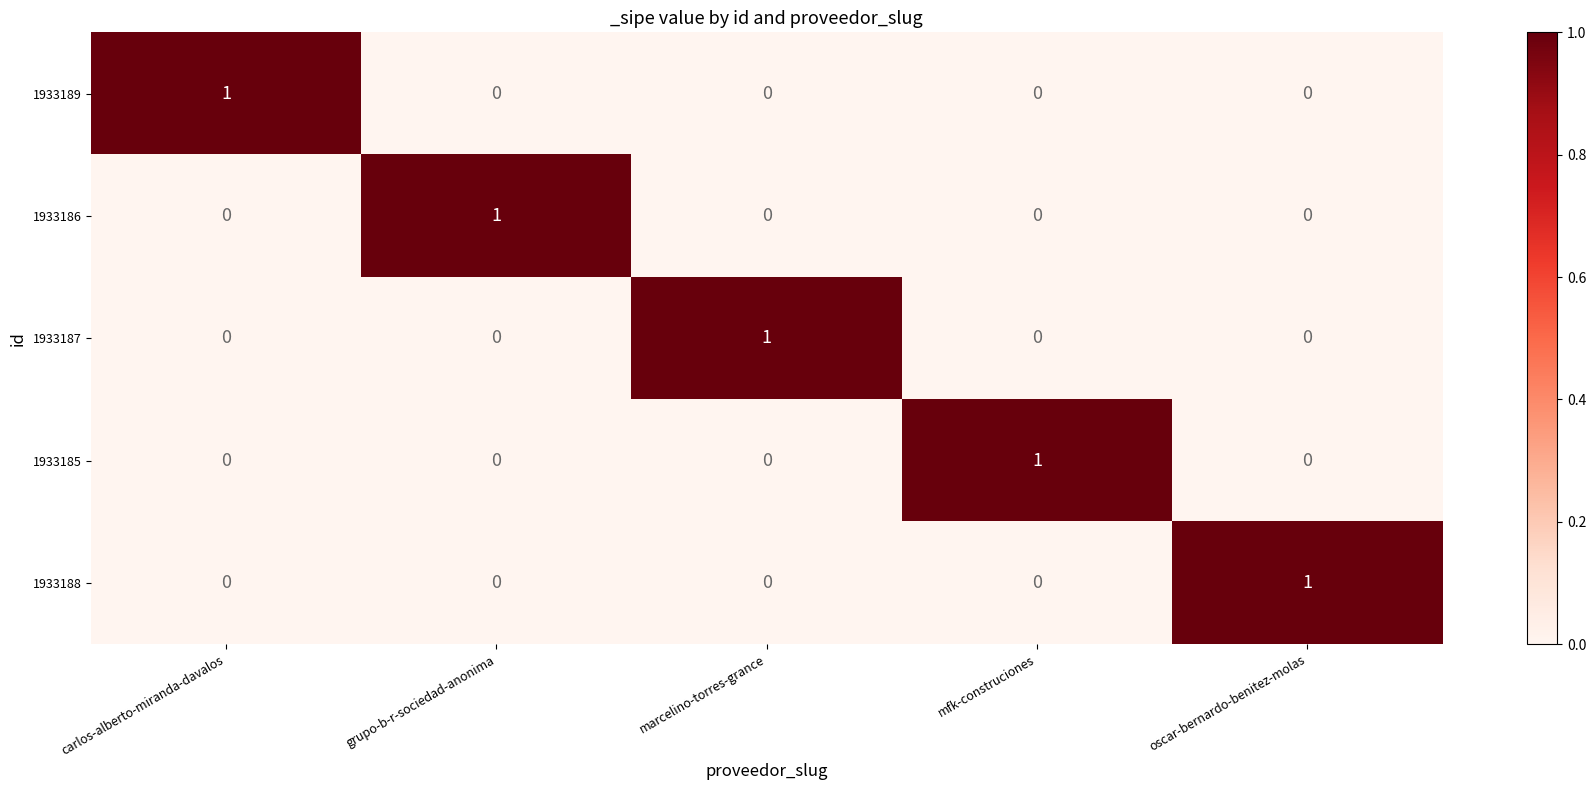

At how many categories does at least one series exceed 0?

5